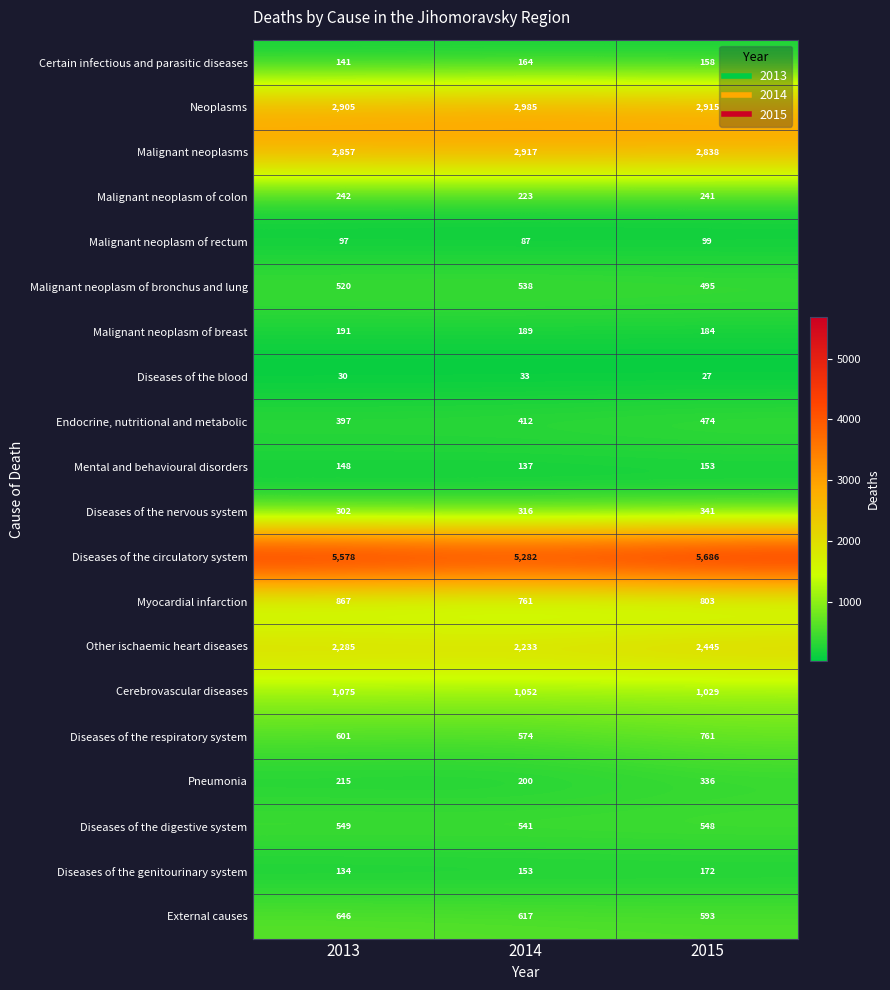

At which category is the sum across all series the highest?

2015